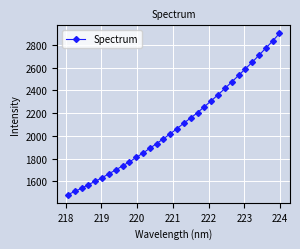

True or false: the data has more than 1 interior local peaks.

False